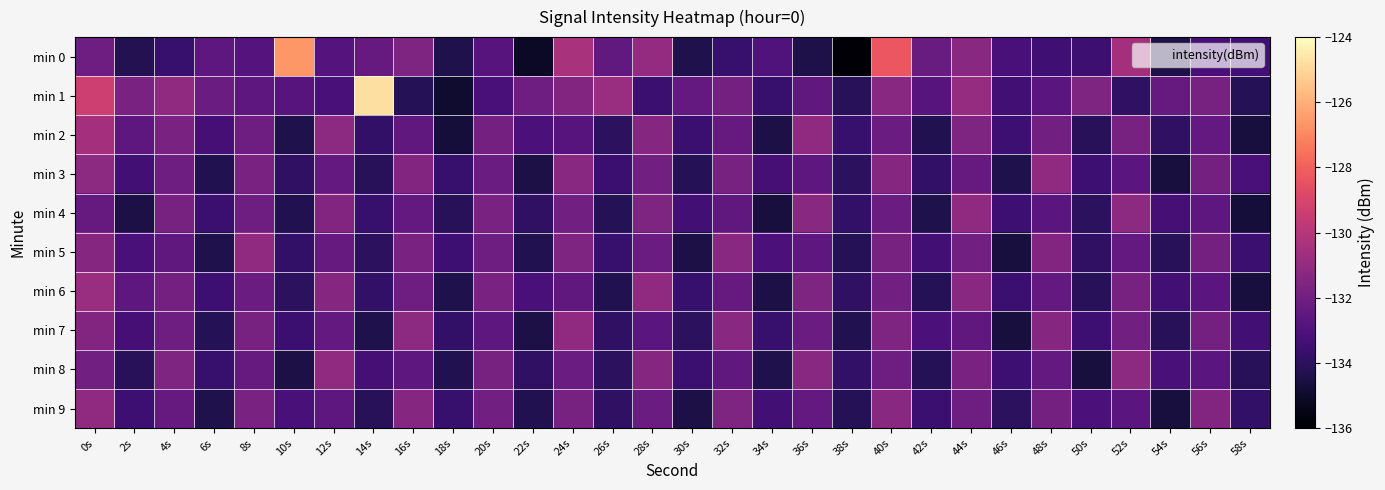

At 48s, list the series in order from largest to smallest.

min 3, min 7, min 5, min 9, min 2, min 6, min 8, min 1, min 4, min 0